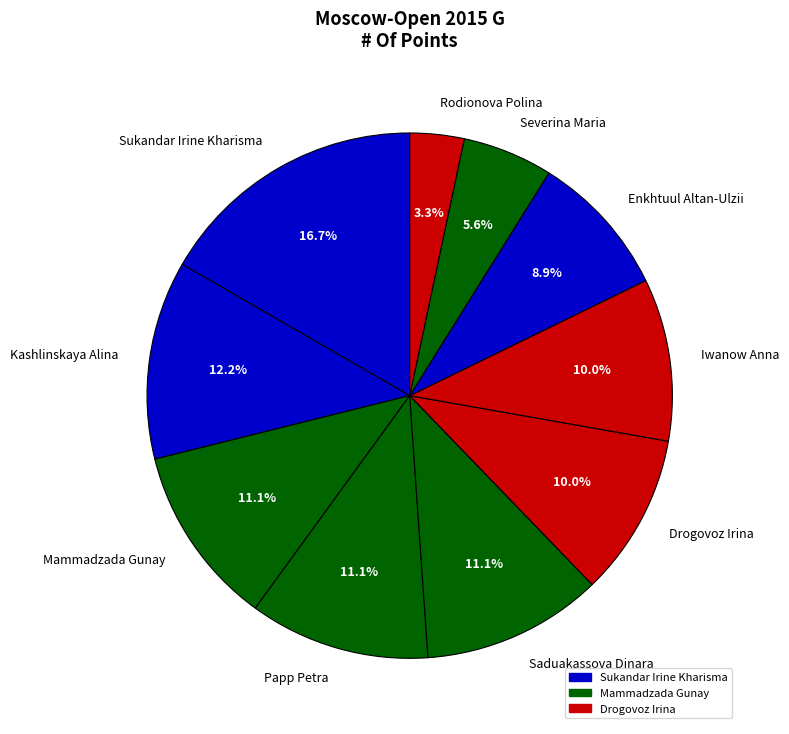

Is it true that Drogovoz Irina is 10% of the pie?

True